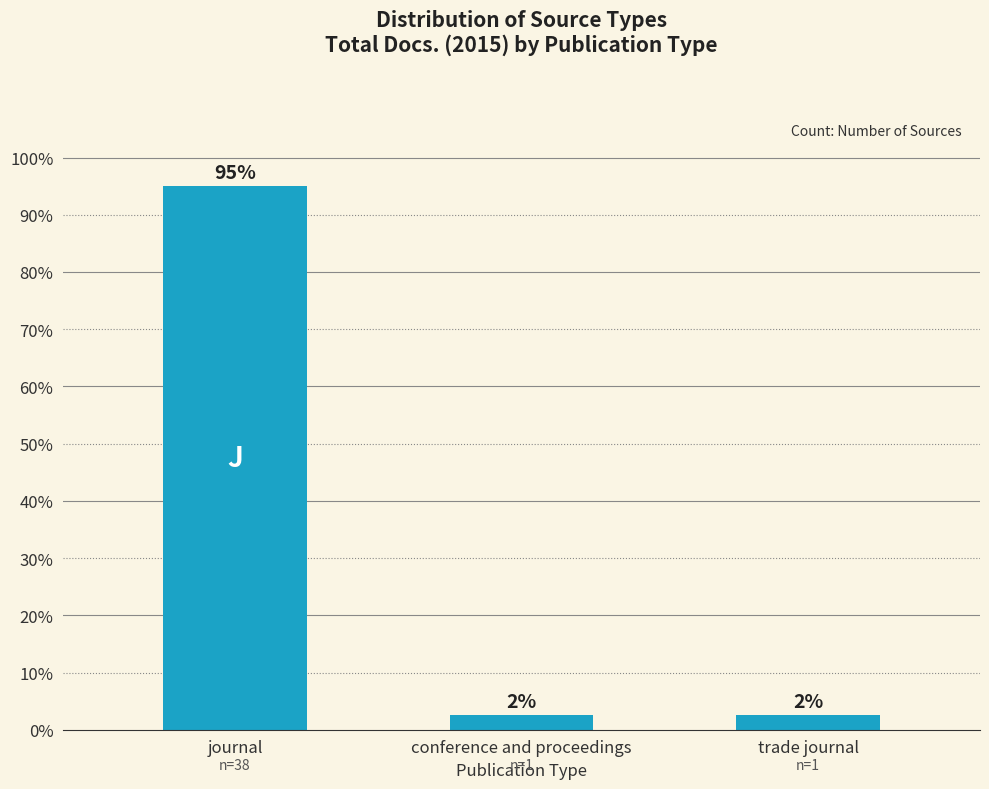

At which category does the chart reach its minimum across all series?

conference and proceedings